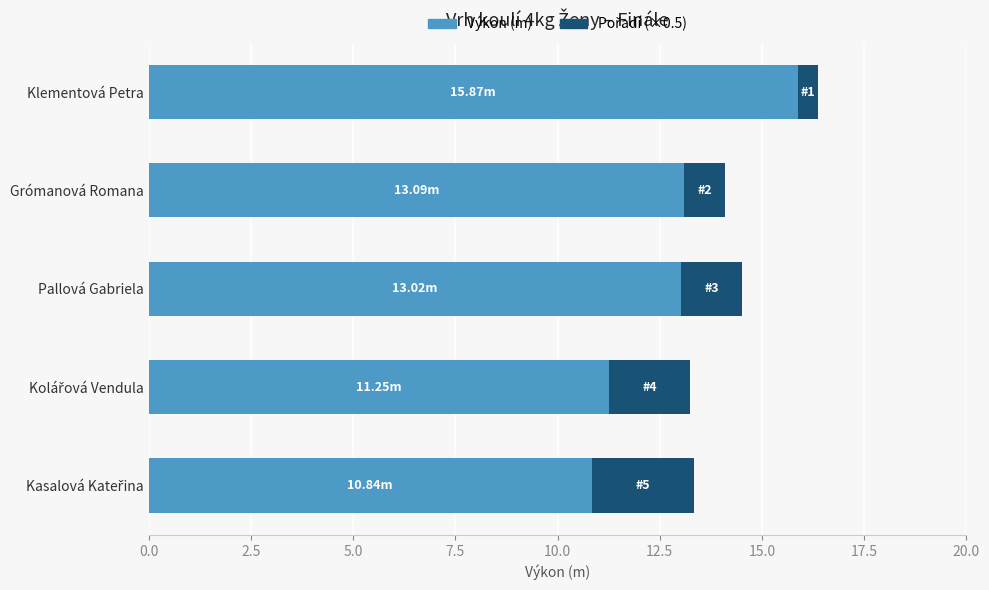

At which category is the sum across all series the highest?

Klementová Petra